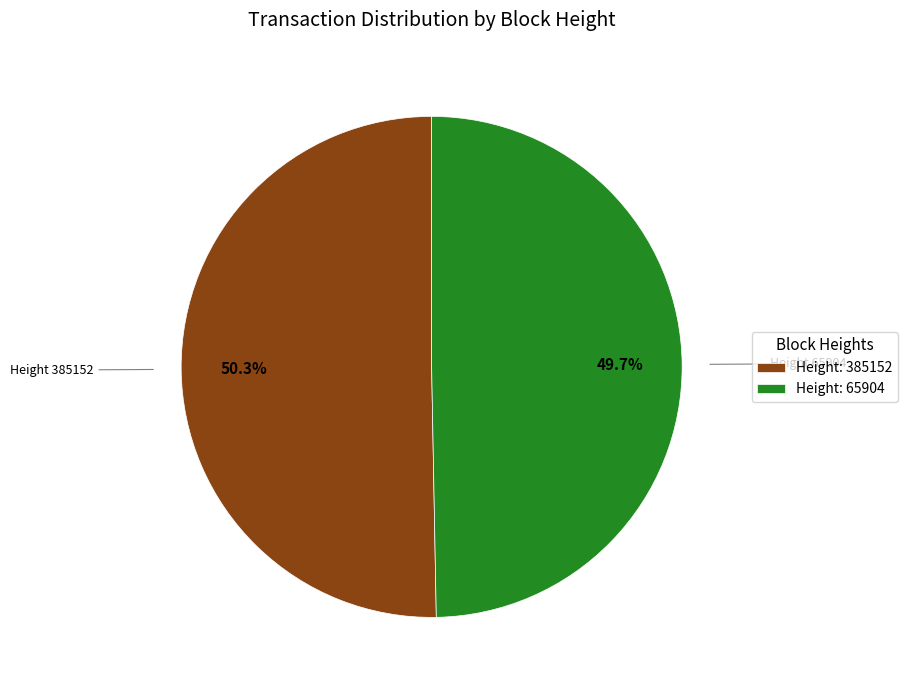

What is the majority slice?

Height: 385152